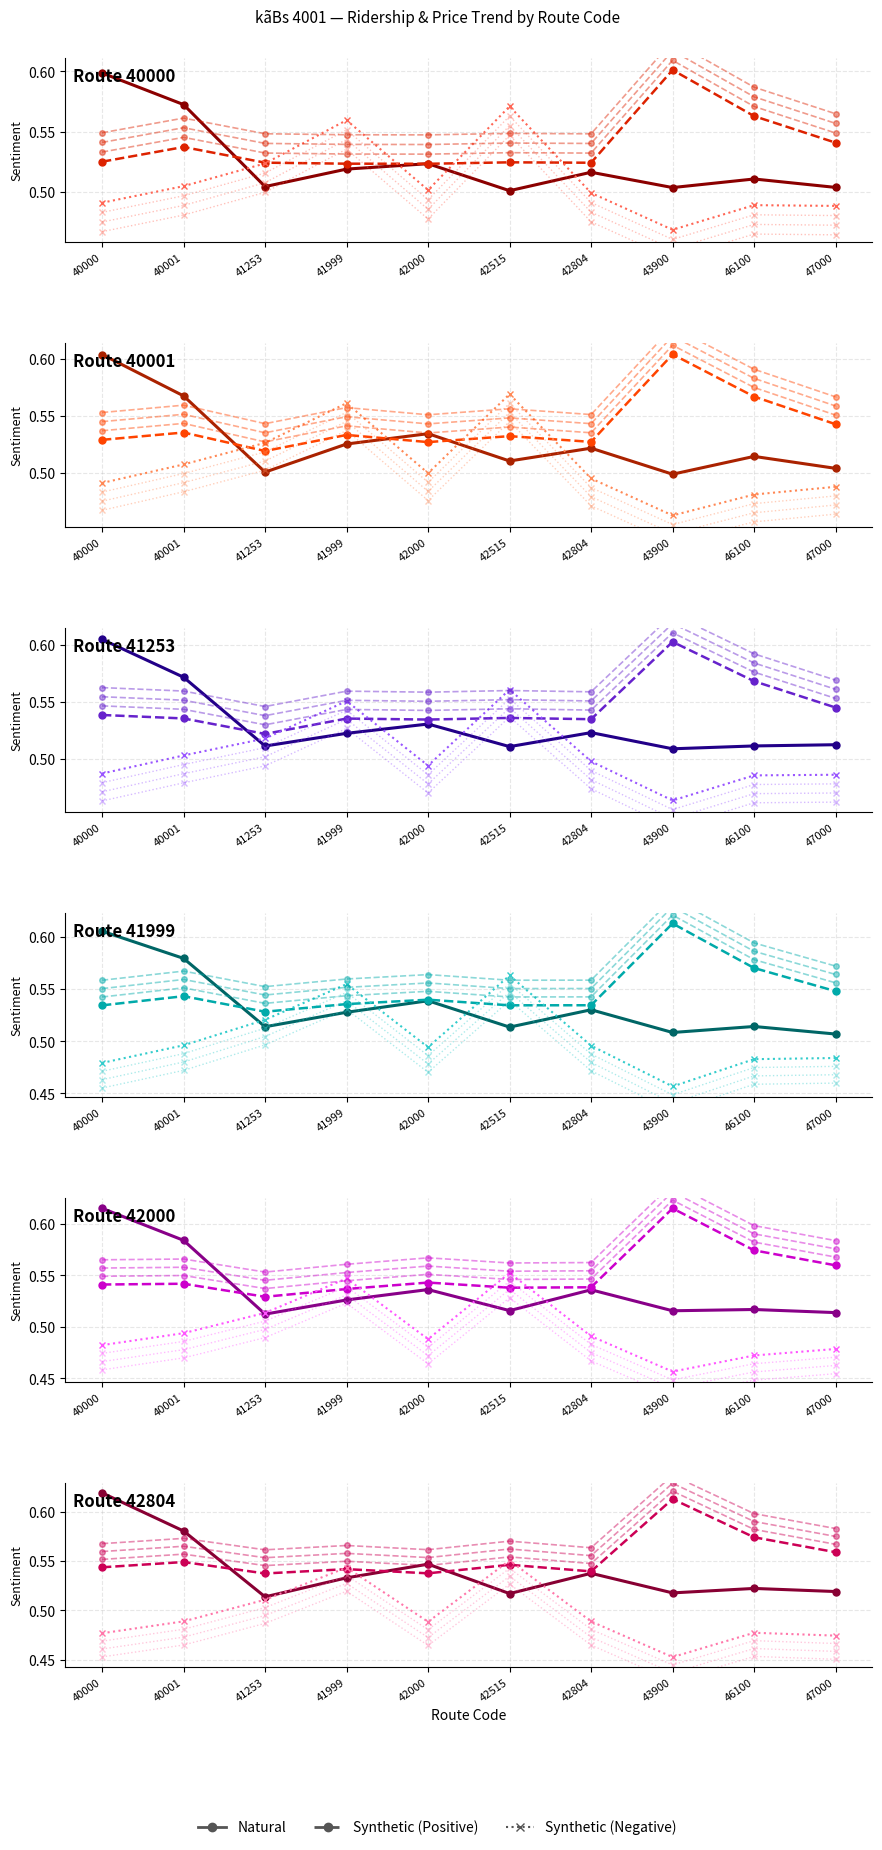

Where is Synthetic (Positive) nearest to the value 0?

41253